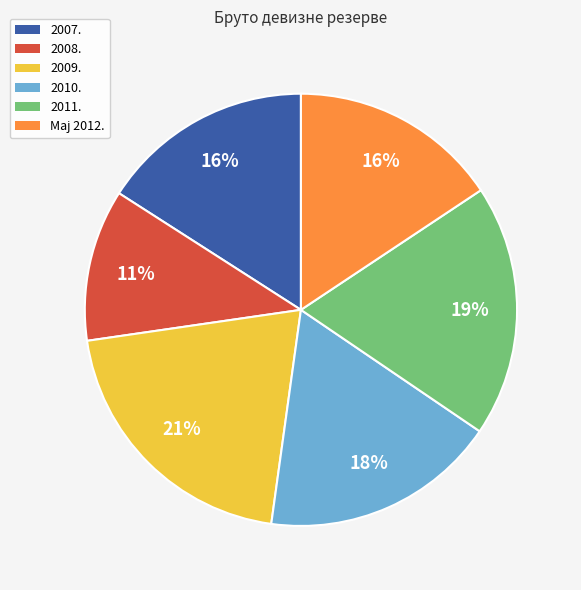

Does 2008. account for over 50% of the chart?

No